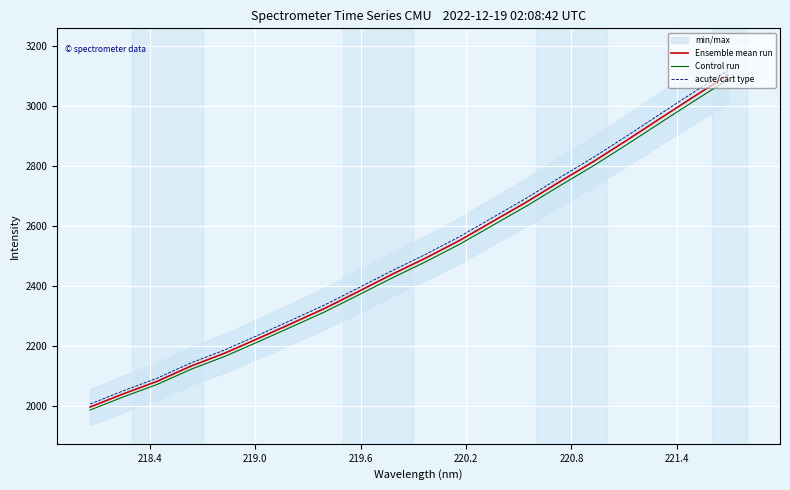

What is the lowest value of the Ensemble mean run series?

1995.1